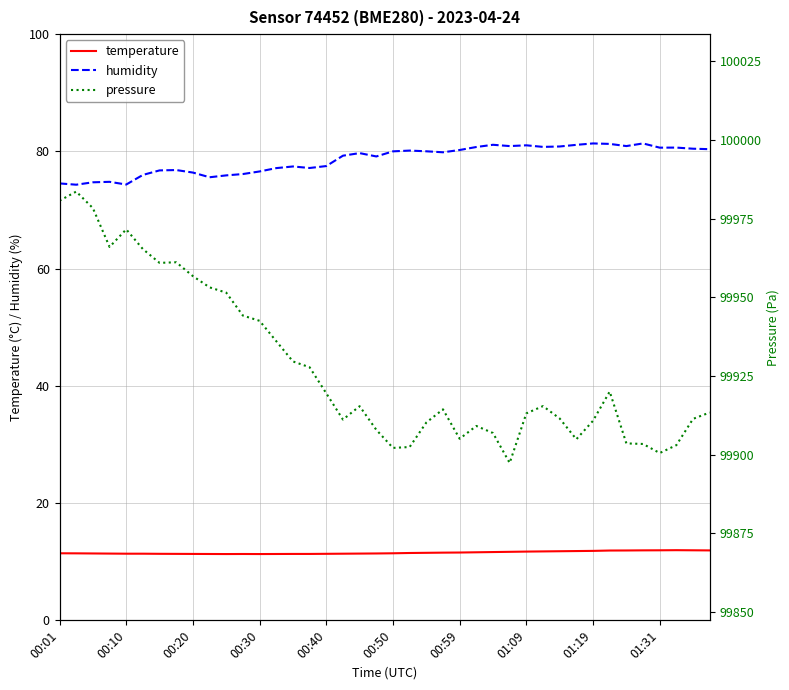

True or false: humidity and pressure cross at least once.

False